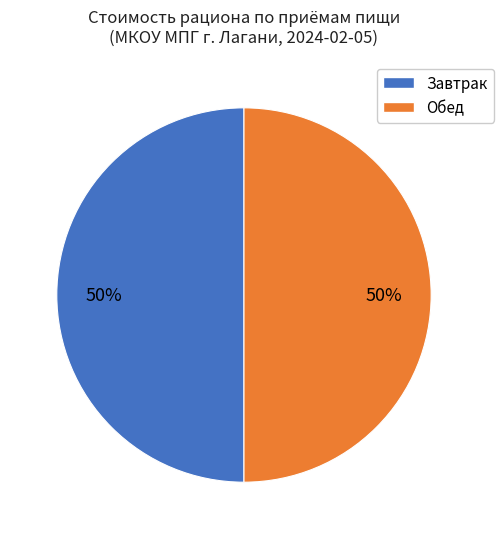

What percentage is the Завтрак slice, to the nearest percent?

50%